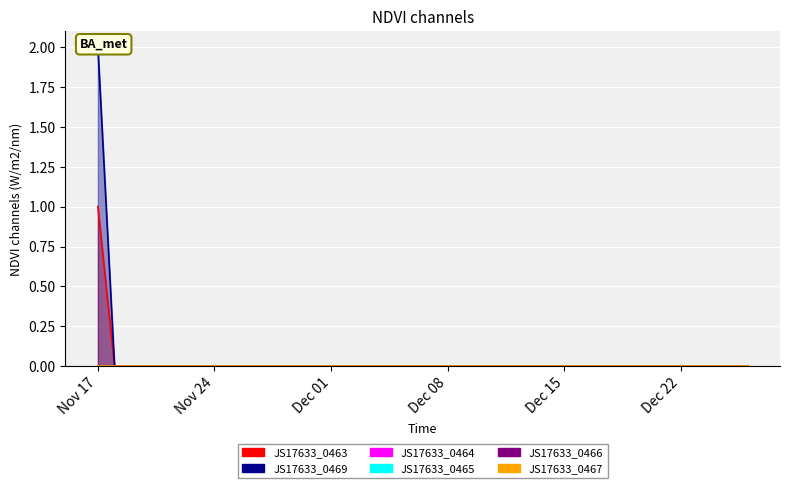

At which label is JS17633_0467 closest to 0?

2020-11-17